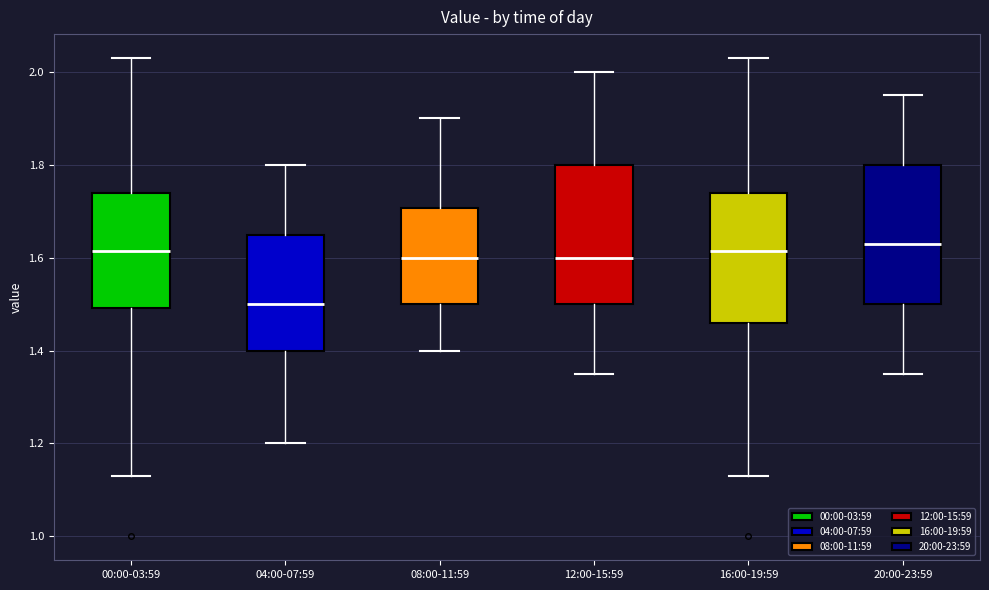

Which box has the lowest median line?

04:00-07:59